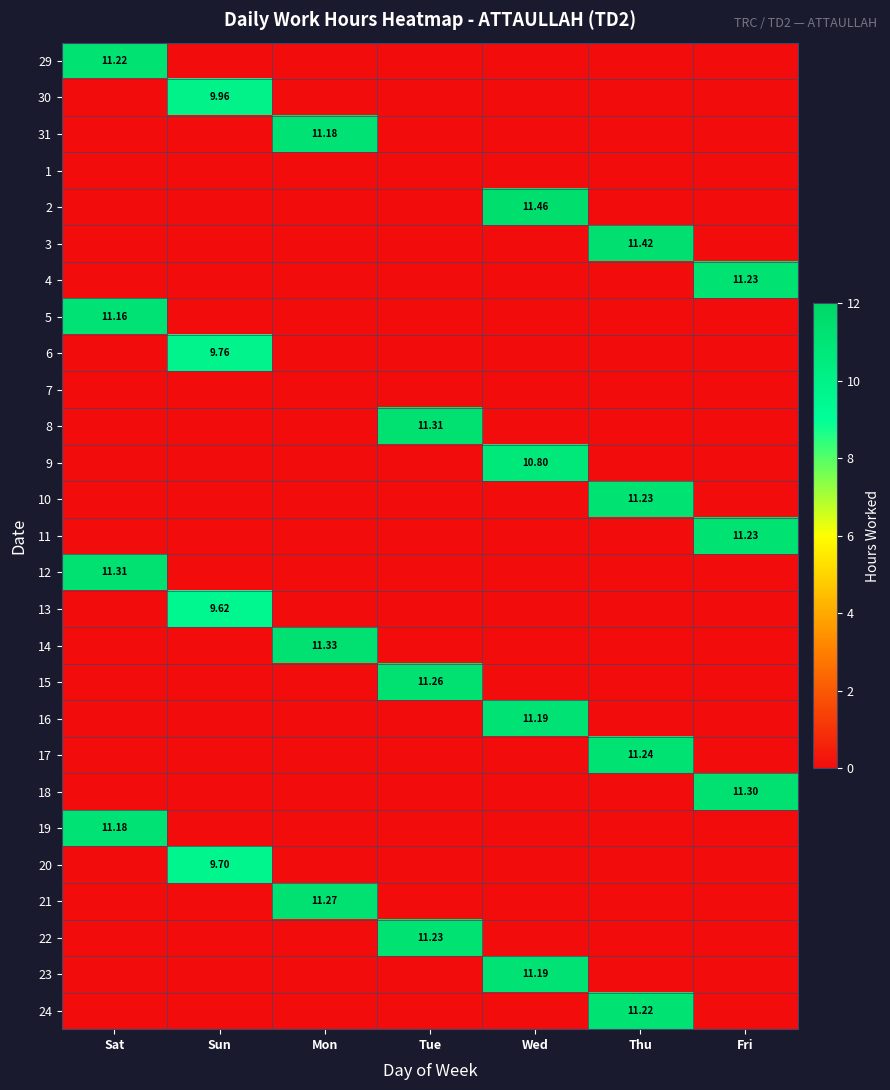

At which label is 19 closest to 5?

Sun